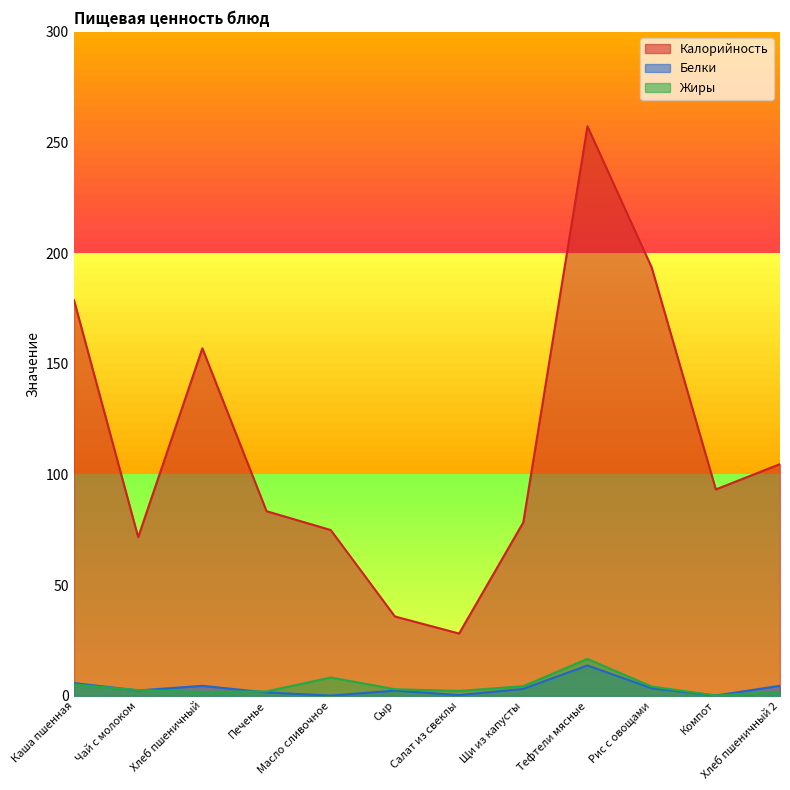

What is the sum of all Белки values?

41.7